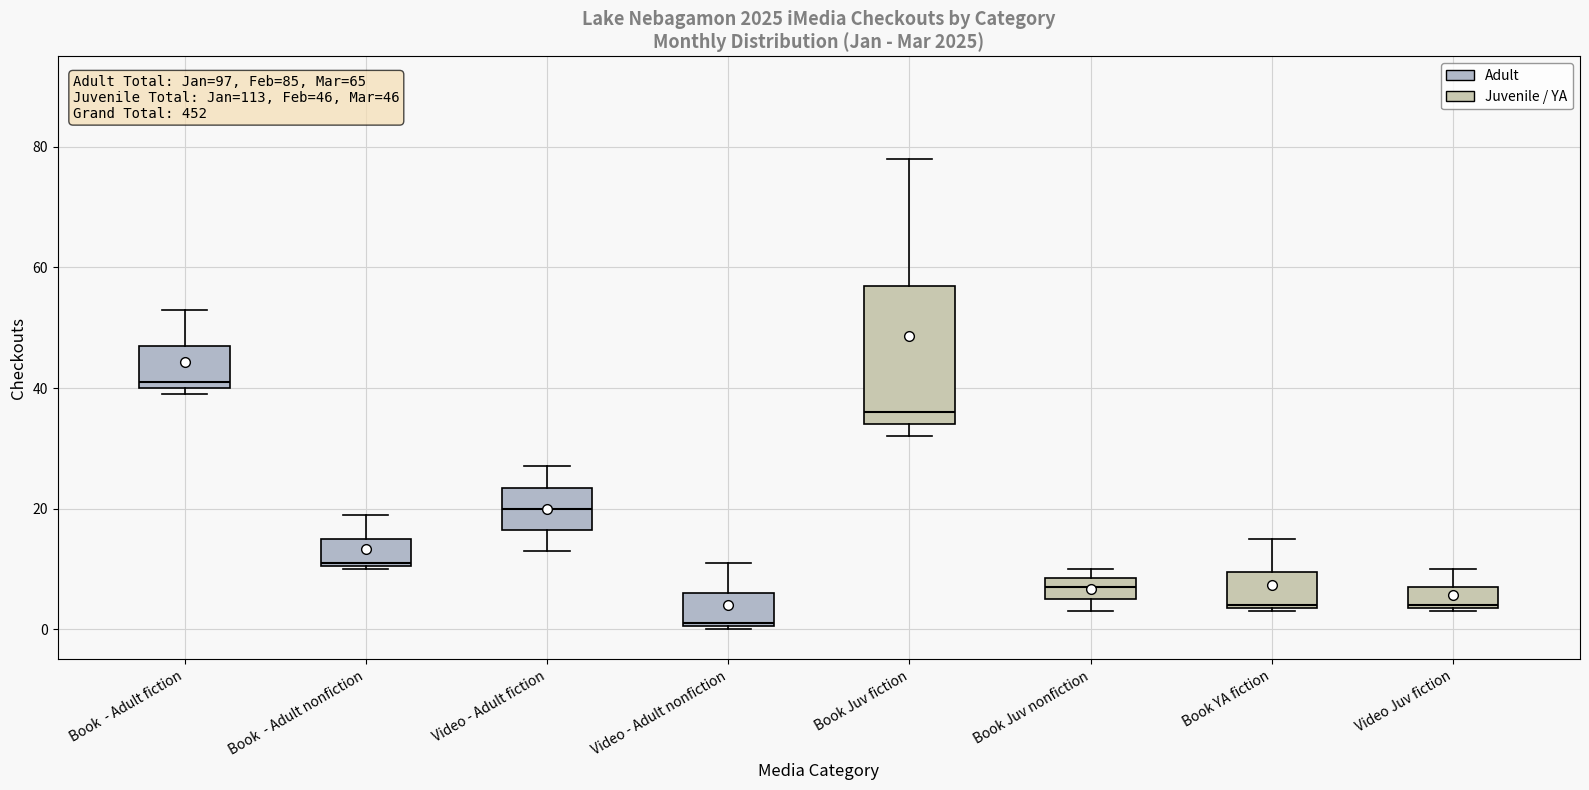

Which box is the tallest, from its lower edge to its upper edge?

Book Juv fiction